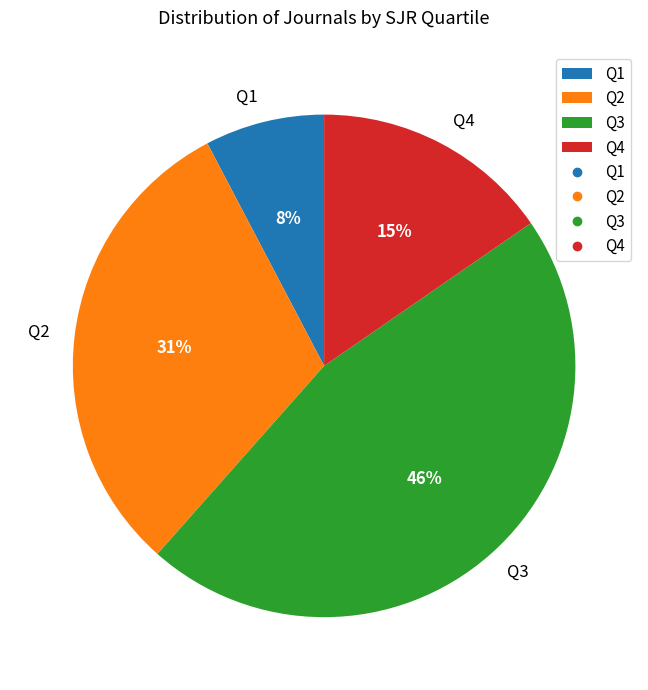

What percentage is the Q1 slice, to the nearest percent?

8%